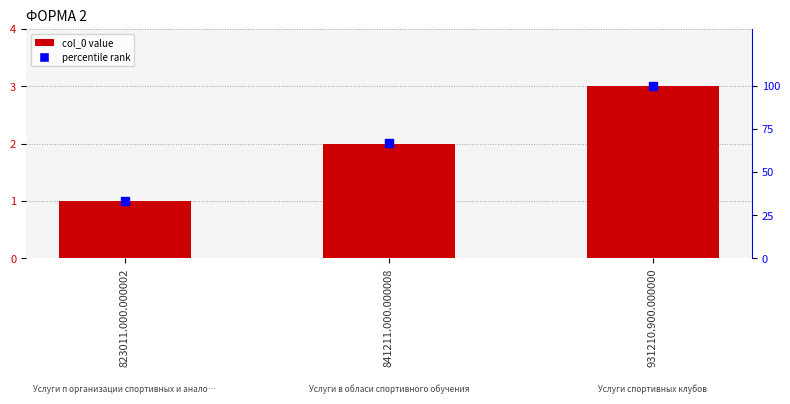

Reading left to right, extract all data points from this chart.

col_0: 823011.000.000002=1	841211.000.000008=2	931210.900.000000=3
percentile rank: 823011.000.000002=33	841211.000.000008=67	931210.900.000000=100